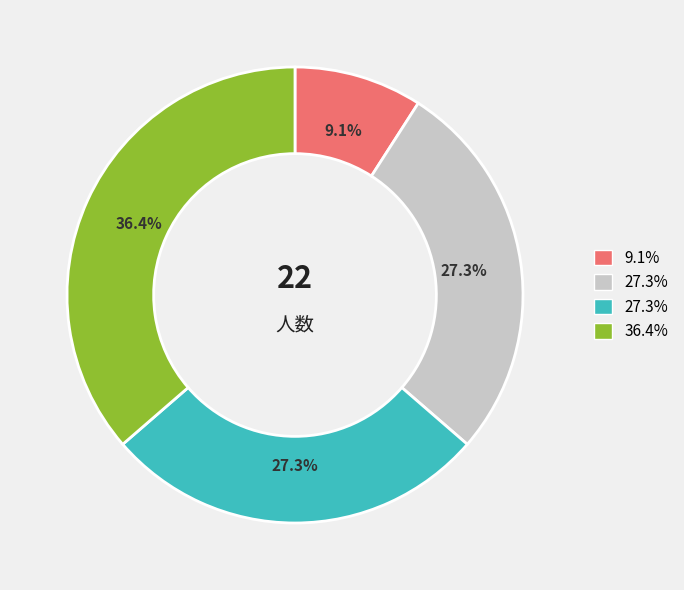

To the nearest percent, what is the difference between the largest and smallest slice percentages?

27%